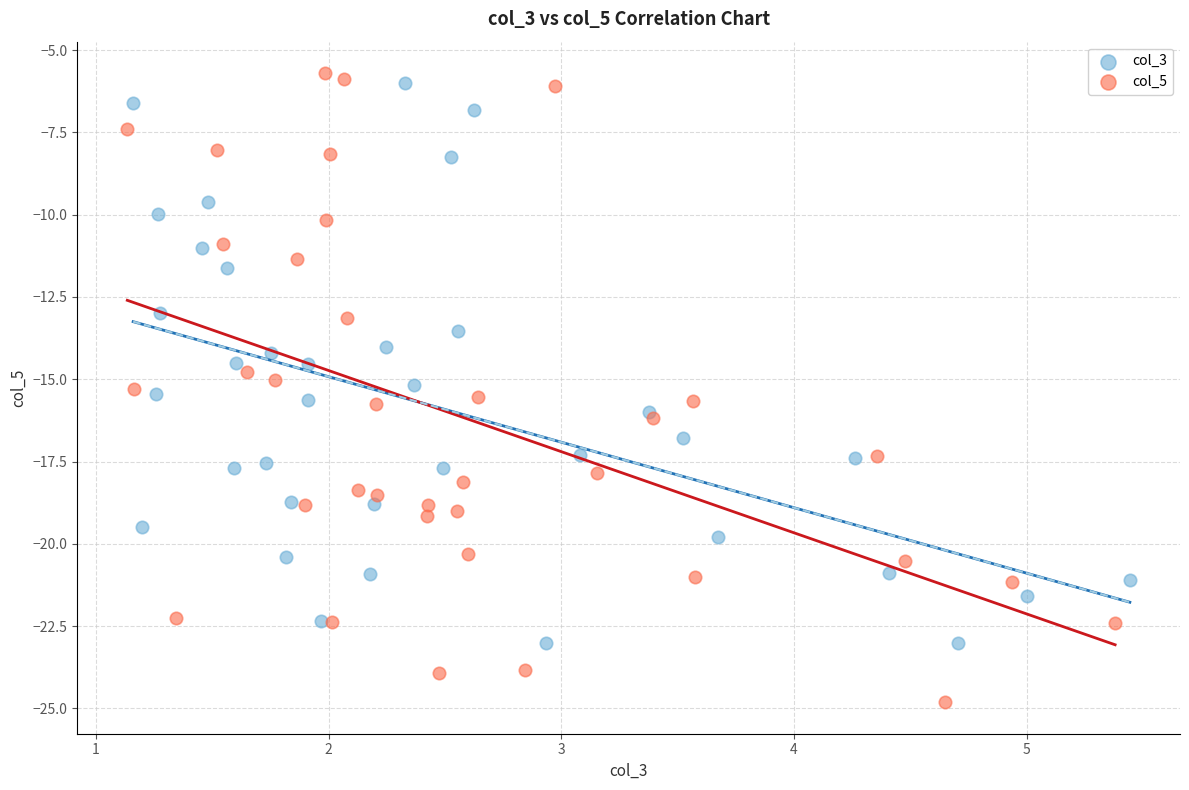

What are all the series names shown in the legend?

col_3, col_5